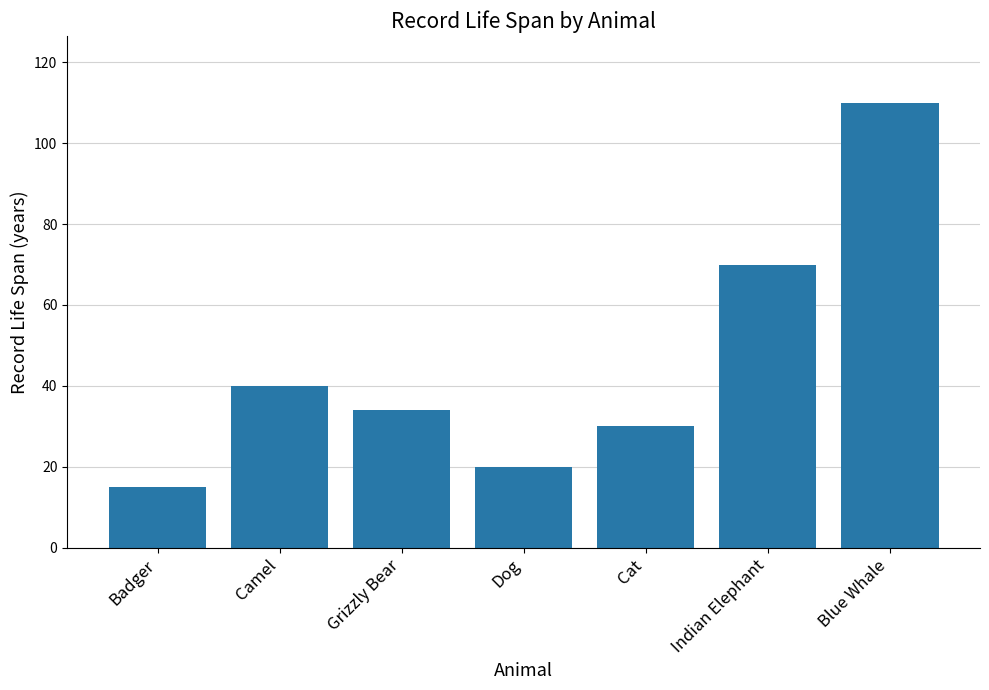

What is the minimum value shown in the chart?

15